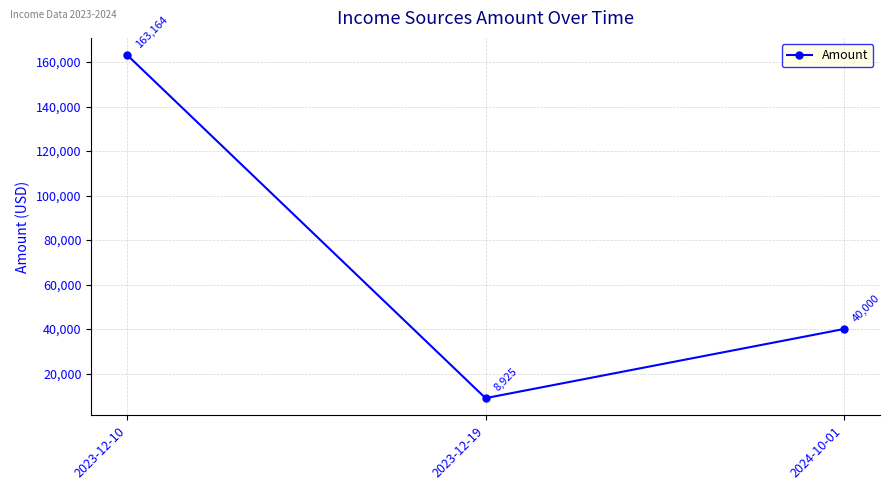

True or false: the data shows 2828 at 2023-12-19.

False